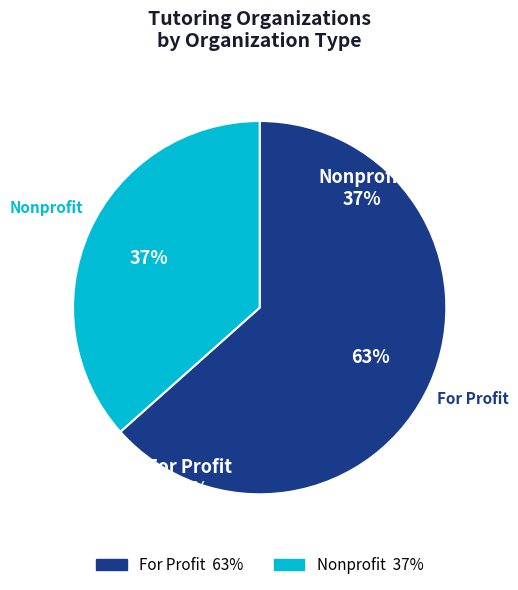

Is the sum of For Profit and Nonprofit greater than half?

Yes